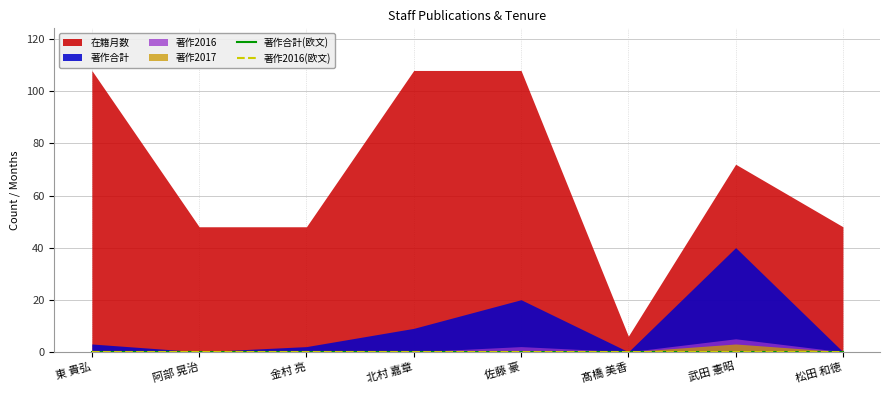

What is the difference between the highest and lowest values at 金村 亮?

48